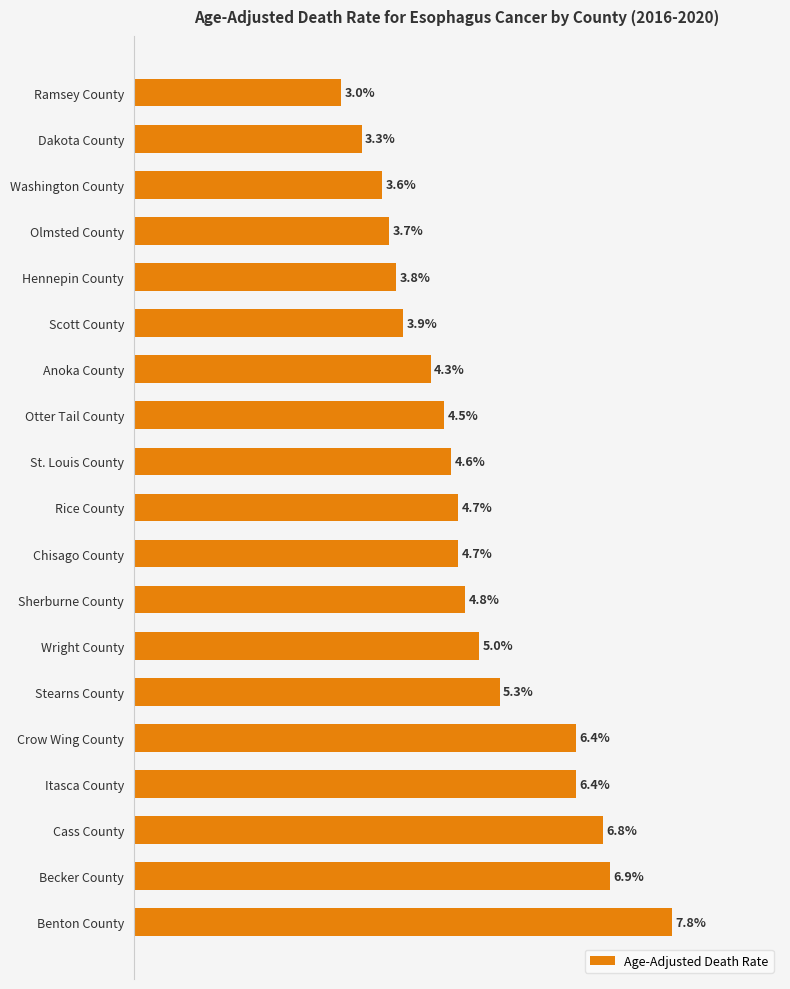

Which label corresponds to the largest value in the chart?

Benton County